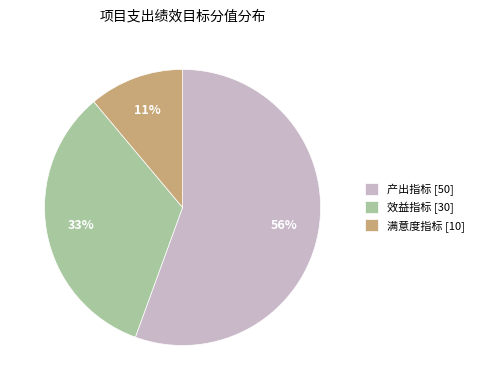

To the nearest percent, what percentage of the pie is 产出指标 [50]?

56%